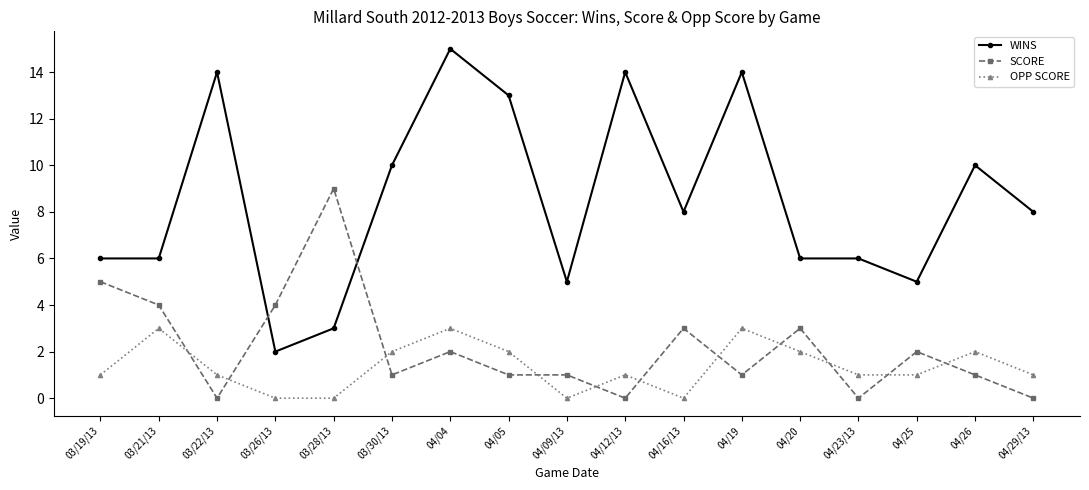

Where is the first local maximum for OPP SCORE?

03/21/13